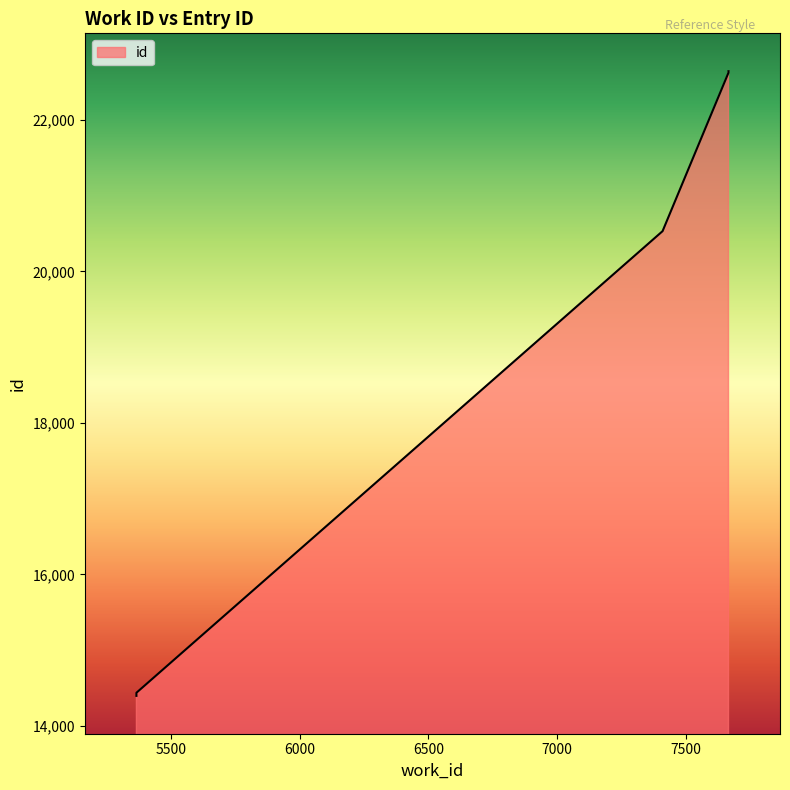

Reading left to right, transcribe all the data shown in this chart.

5366=14396	5366=14437	7409=20532	7665=22625	7665=22629	7665=22644